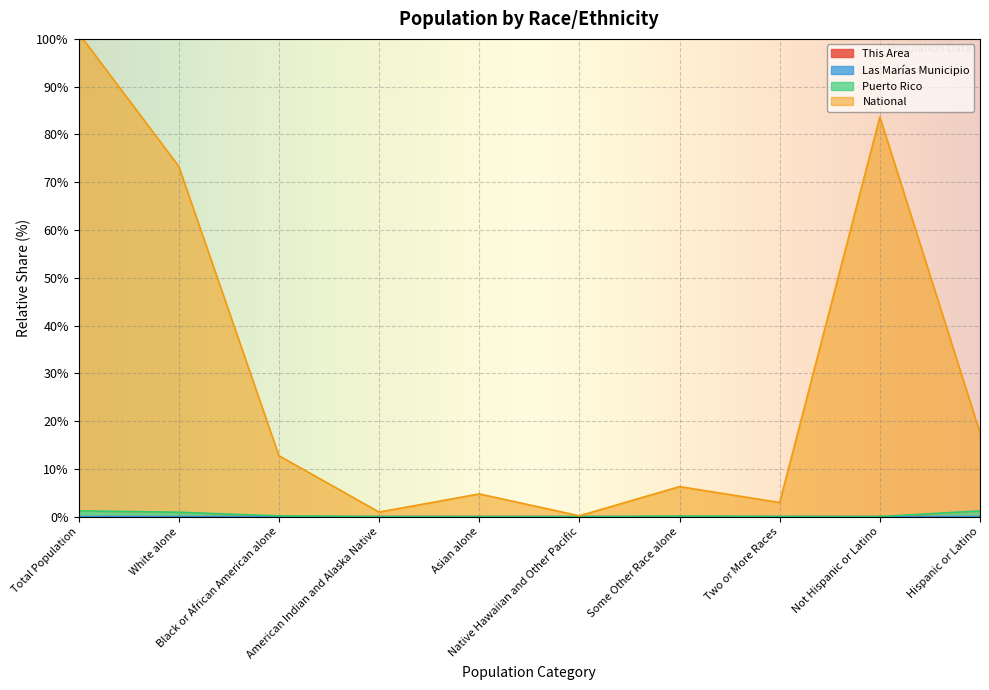

Which series has the widest spread of values?

National